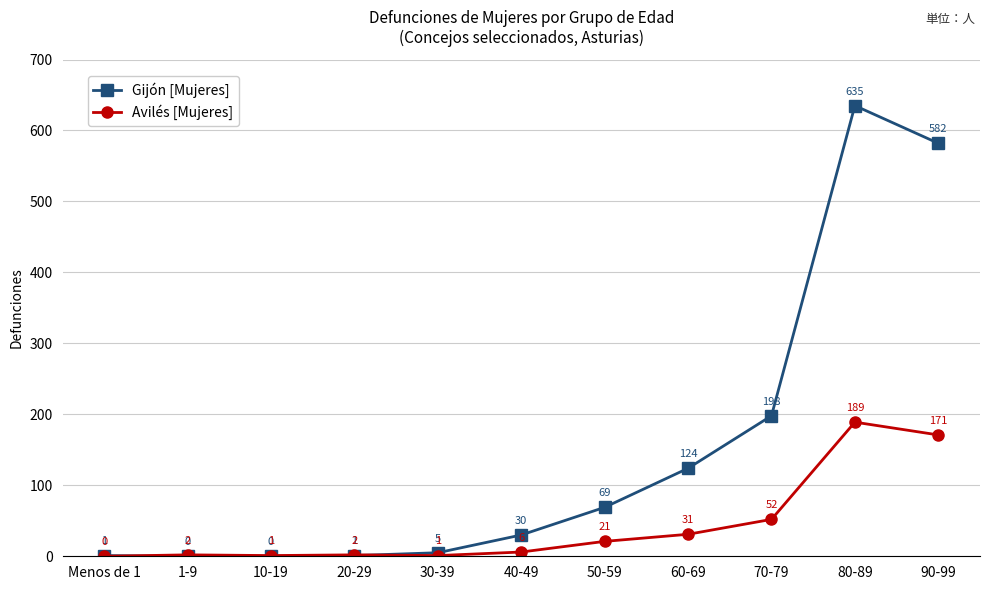

True or false: Avilés [Mujeres] and Gijón [Mujeres] intersect in this chart.

True